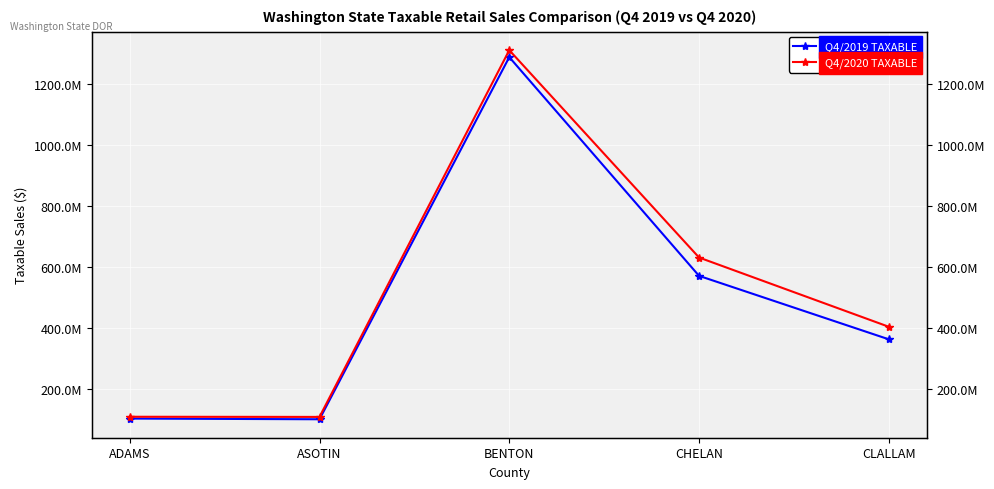

What is the total value across all series at ASOTIN?

206936572